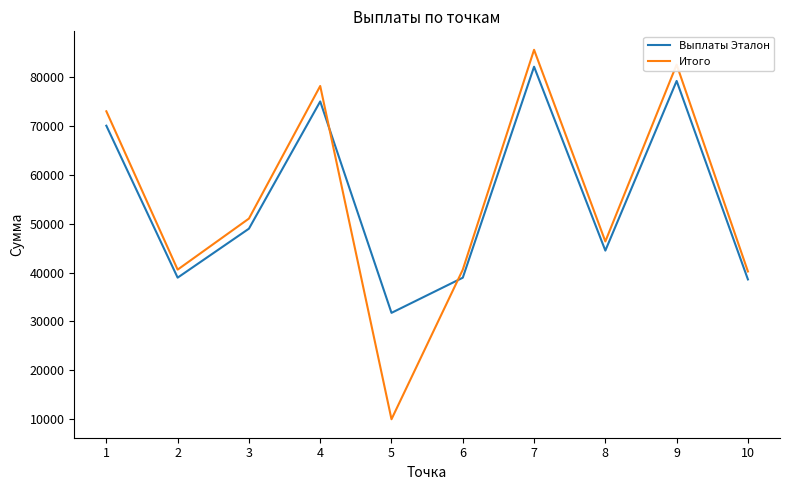

How many lines are shown in the chart?

2